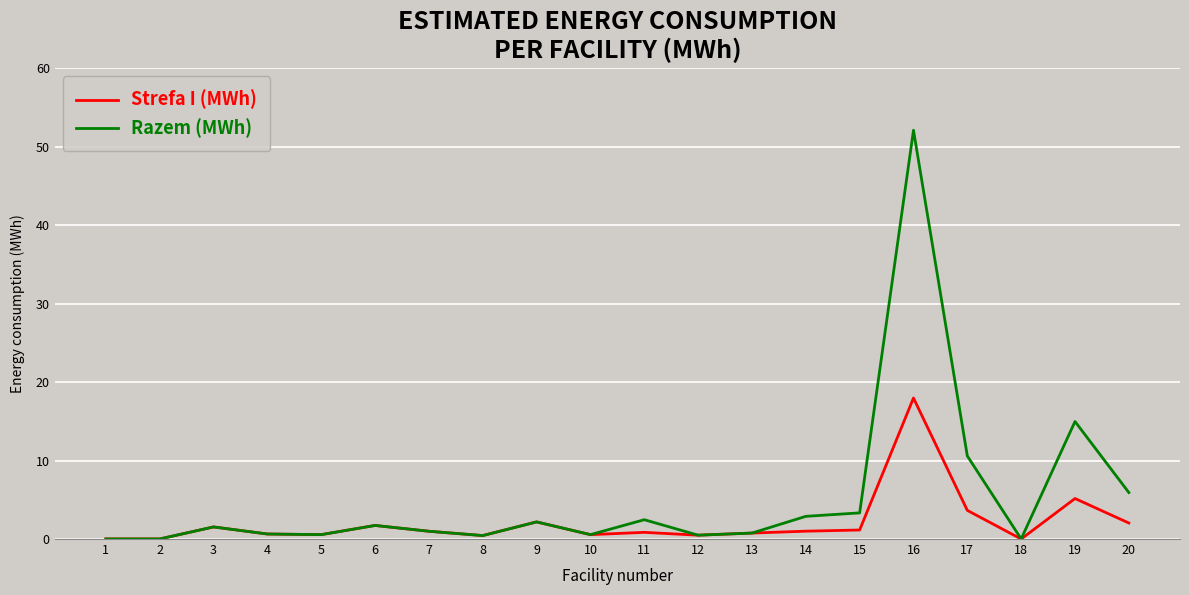

At which category is the sum across all series the highest?

16